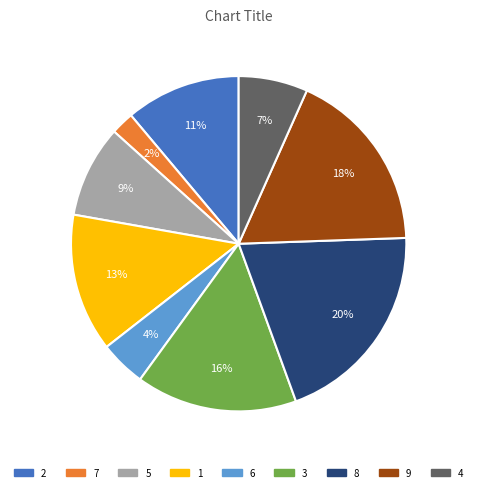

Which category has the smallest portion of the pie?

7